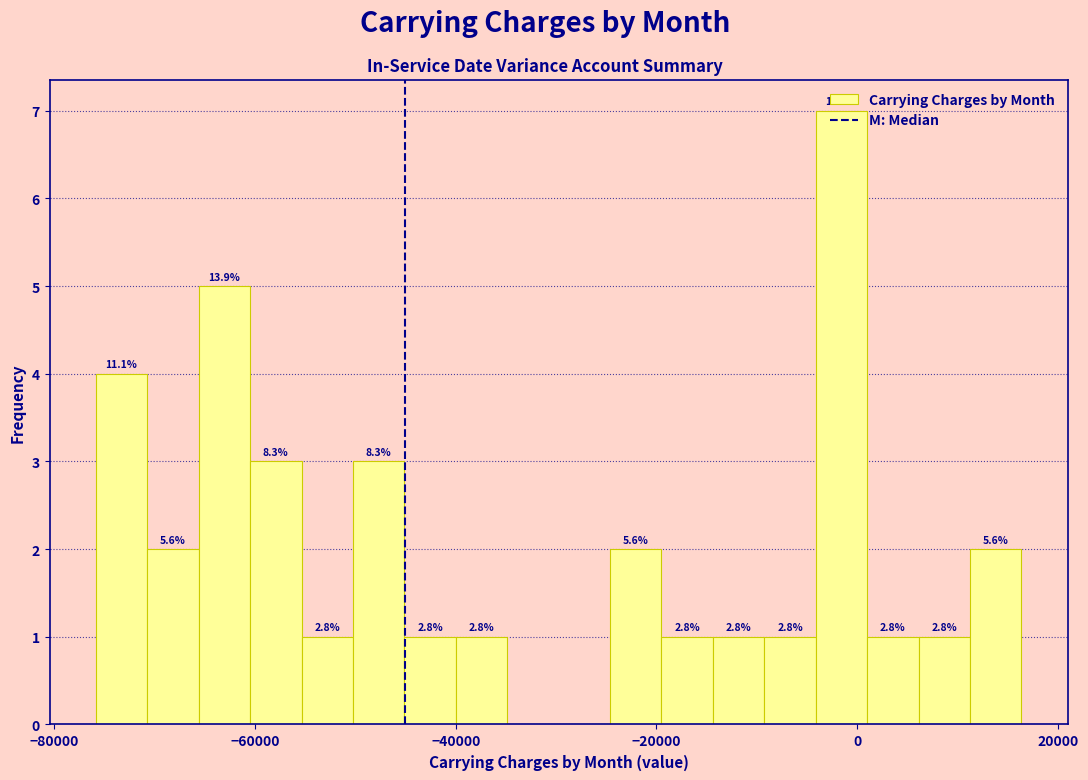

Read against the x-axis, roughly where is the centre of the tallest bar?

-2000